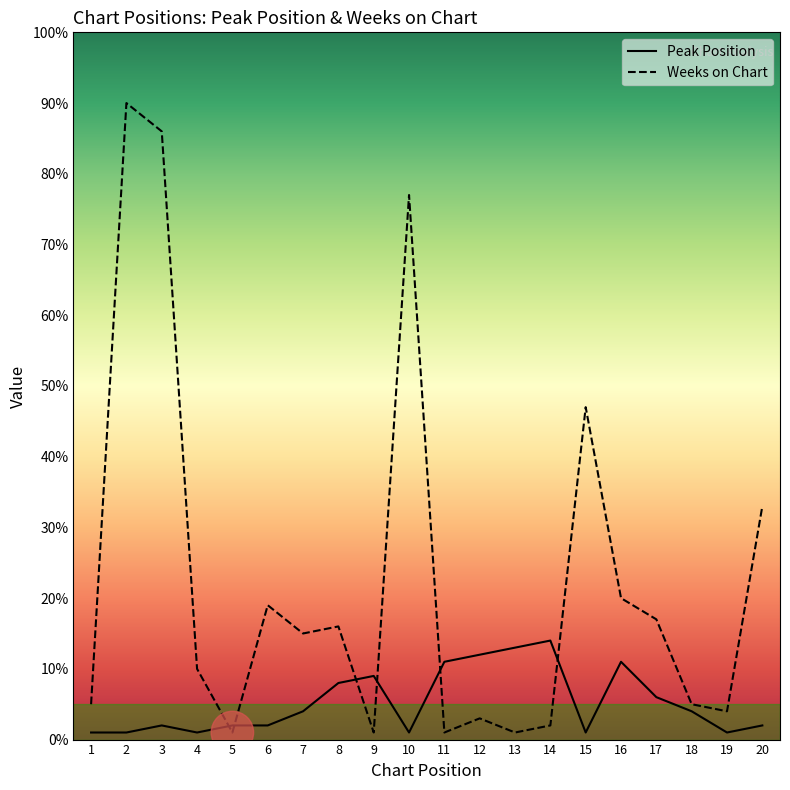

In Peak Position, how many points are higher than both neighbors (excluding endpoints)?

4